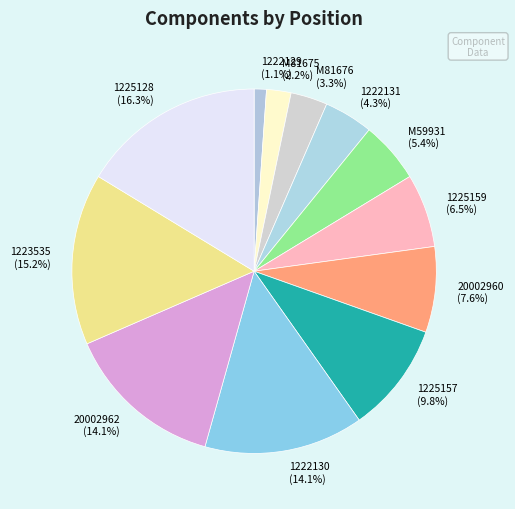

Which slice is the smallest?

1222129